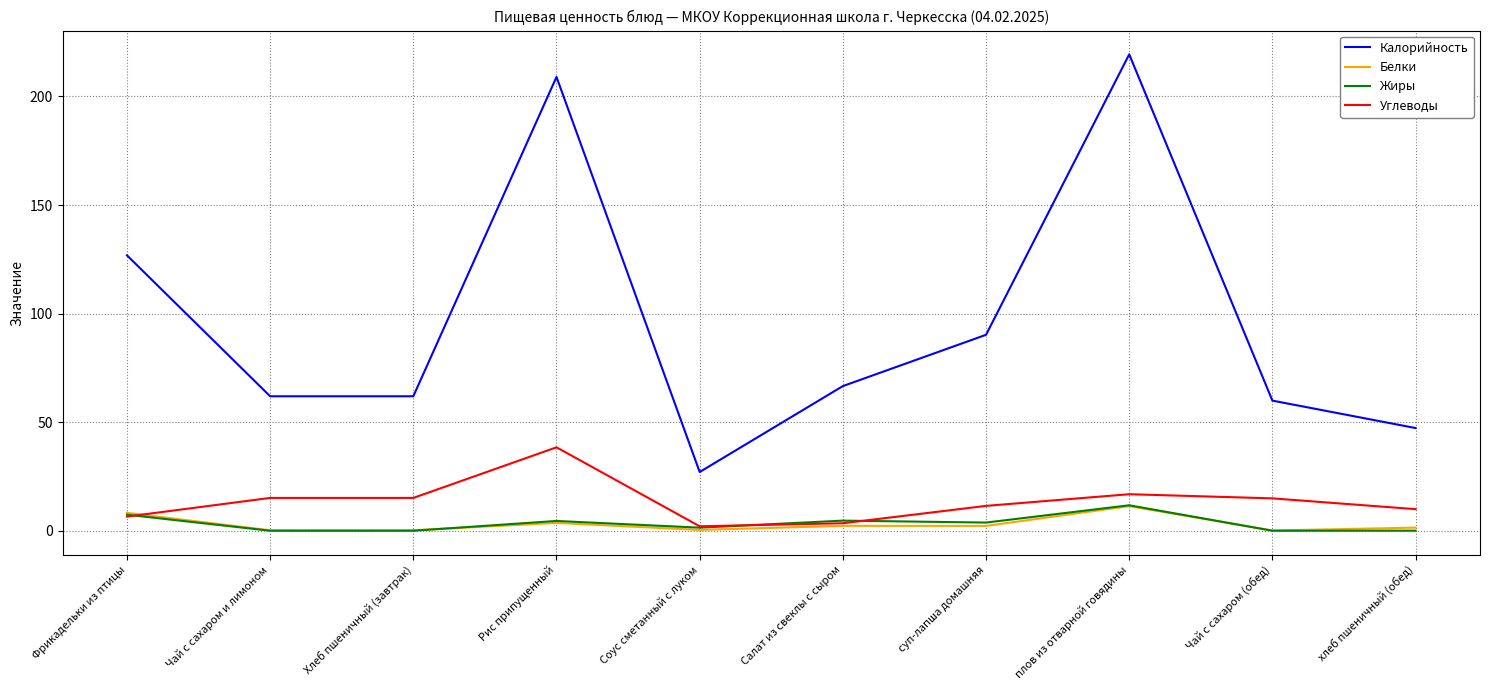

Where does the Белки series first go above 2?

Фрикадельки из птицы